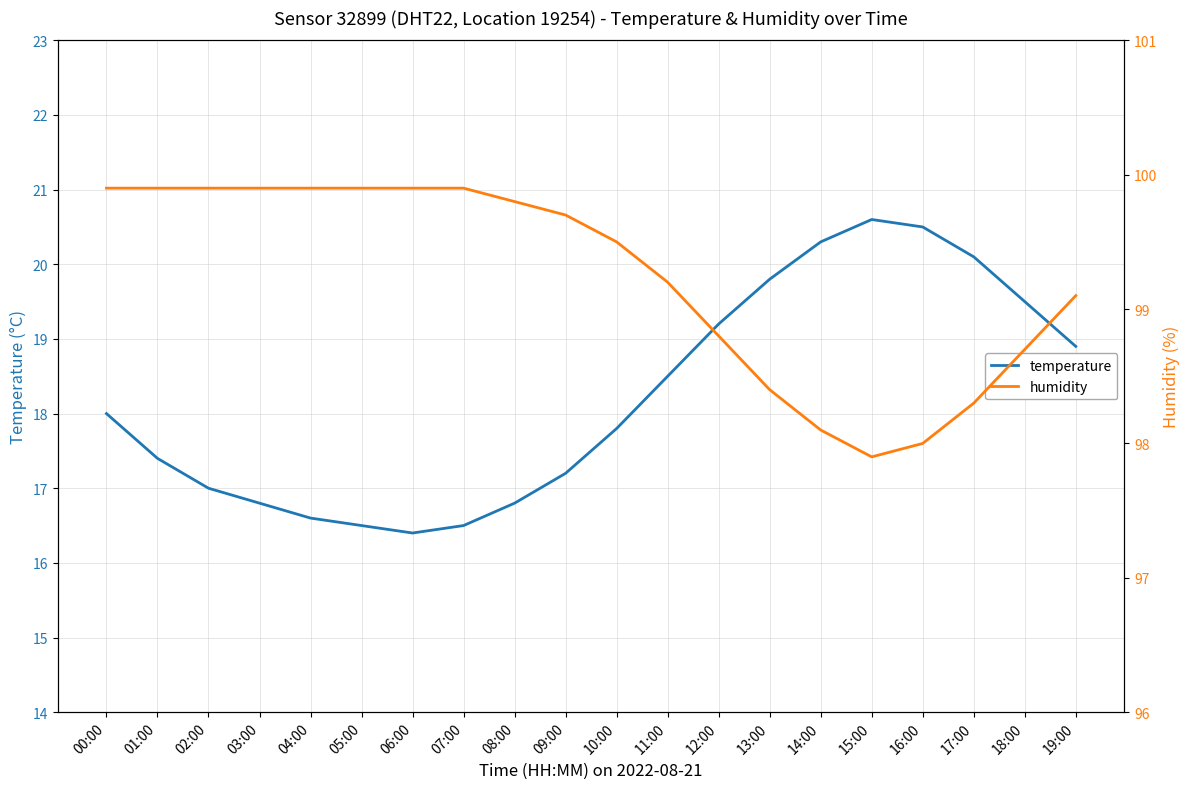

How many series are shown in this chart?

2